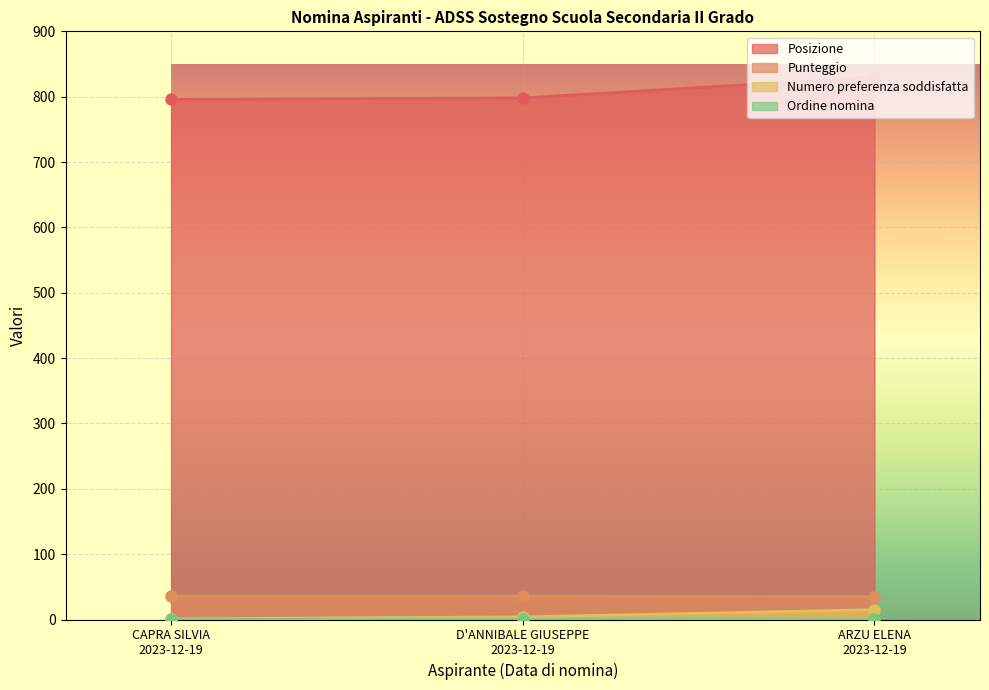

Rank the categories by Numero preferenza soddisfatta value from highest to lowest.

ARZU ELENA
2023-12-19, D'ANNIBALE GIUSEPPE
2023-12-19, CAPRA SILVIA
2023-12-19